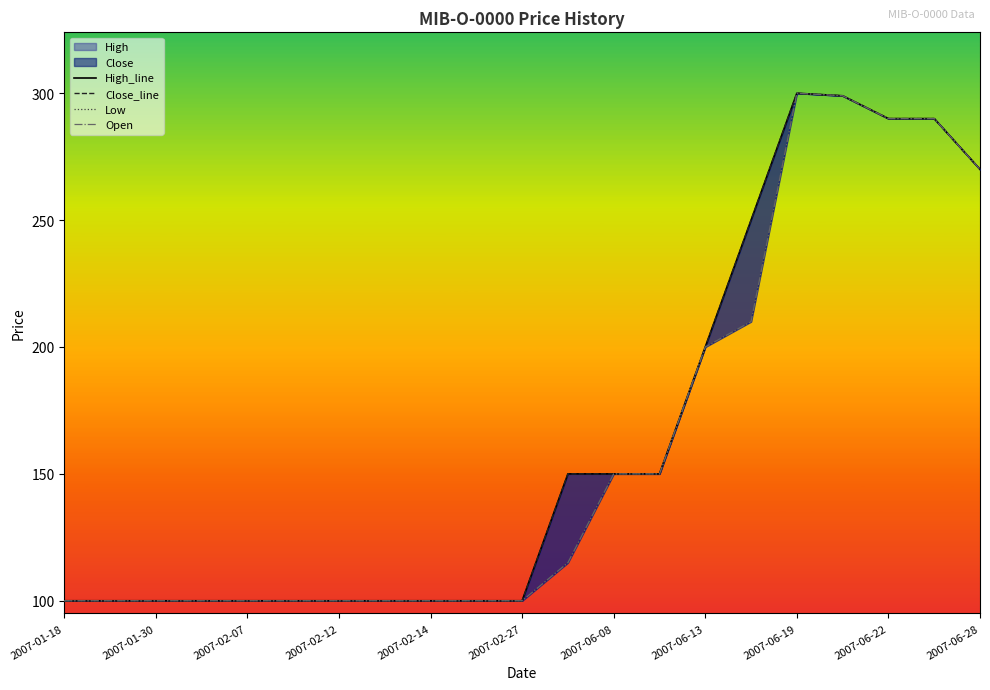

What is the average value of the Close_line series?

164